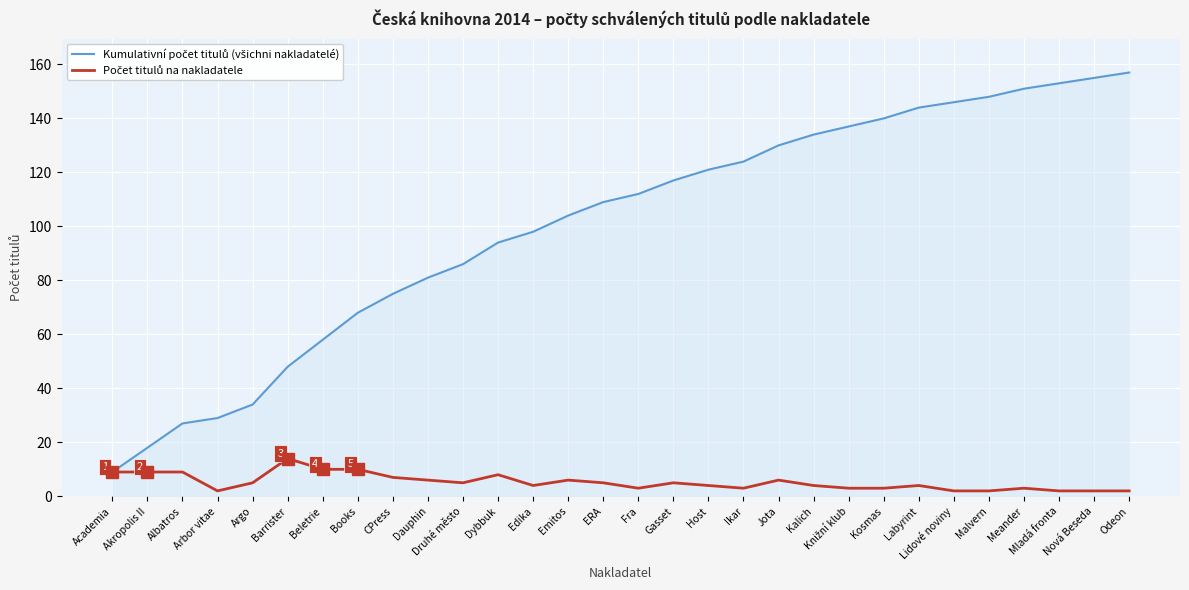

What is the total value across all series at Akropolis II?

27